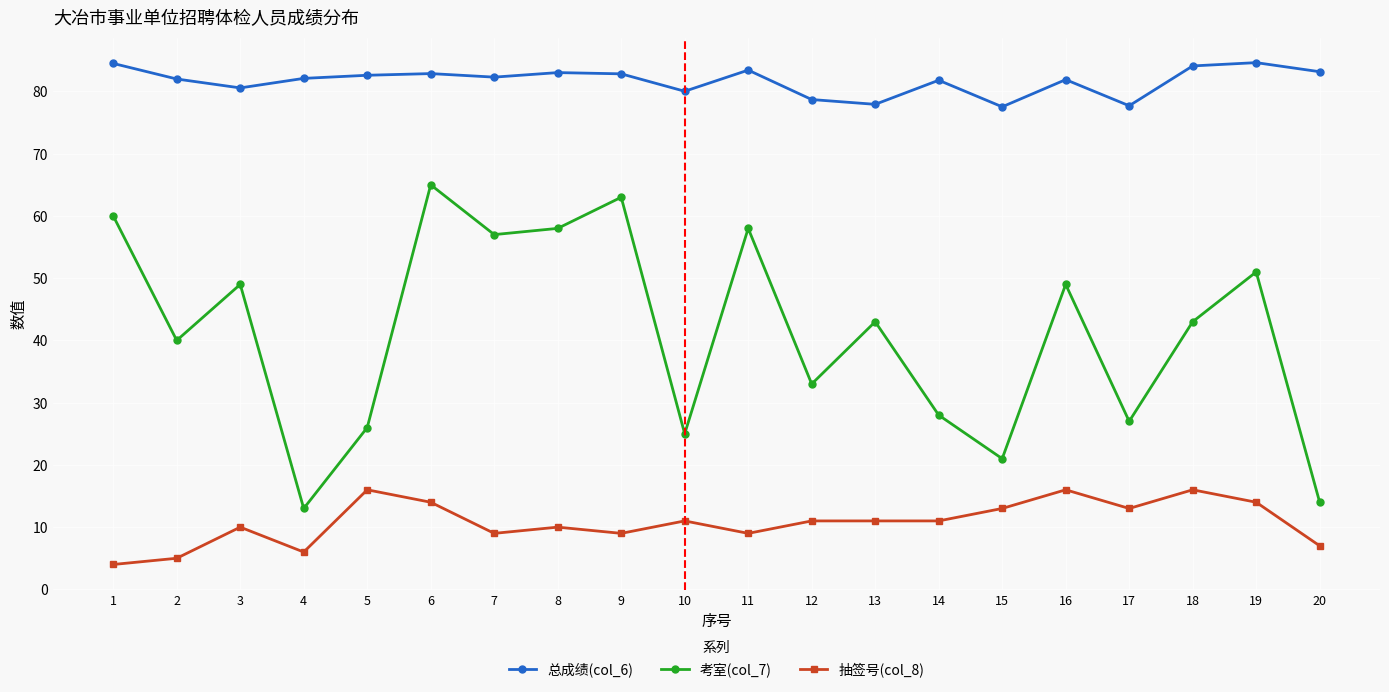

What is the greatest value displayed?

84.6